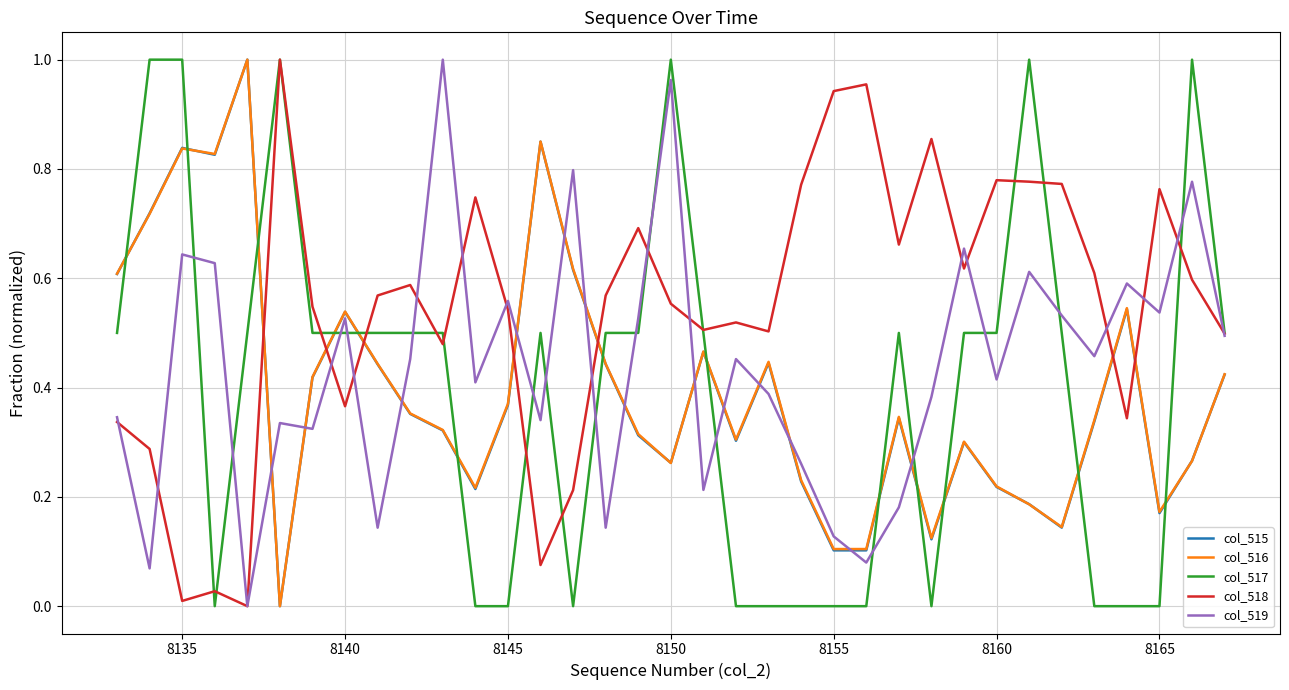

Which series has the largest total across all categories?

col_518